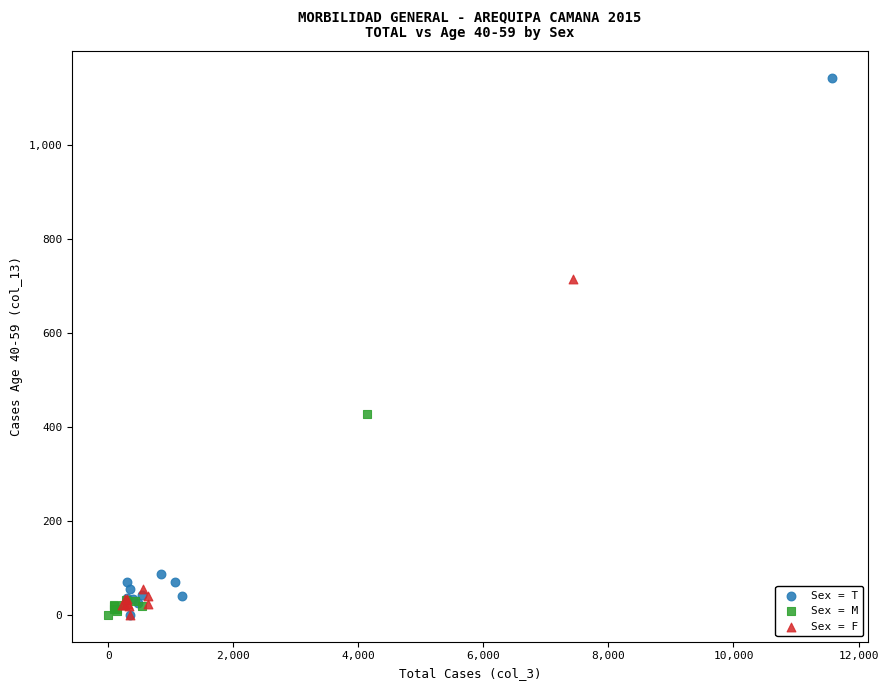

Which series contains the highest Y value?

Sex = T